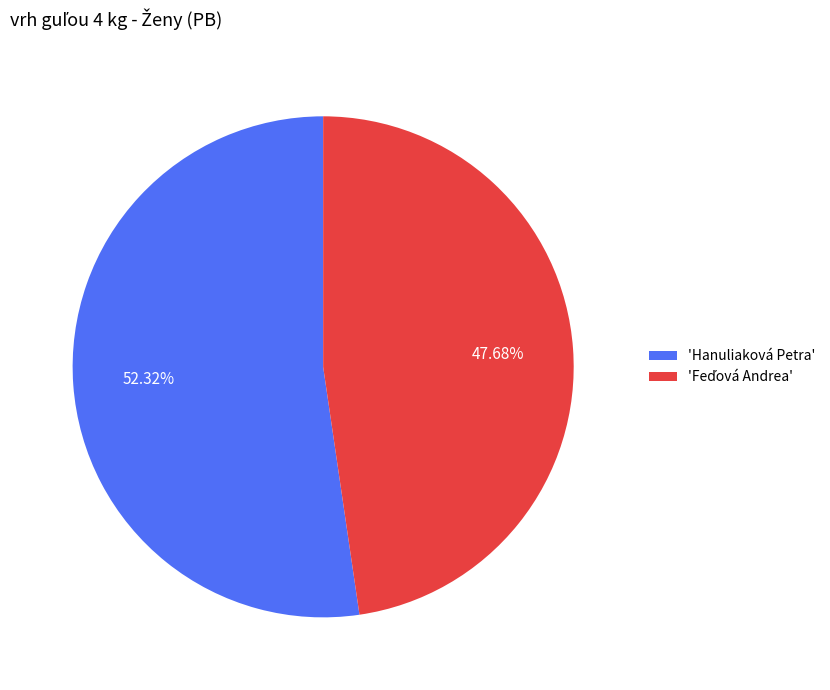

What is the largest slice in the pie chart?

'Hanuliaková Petra'